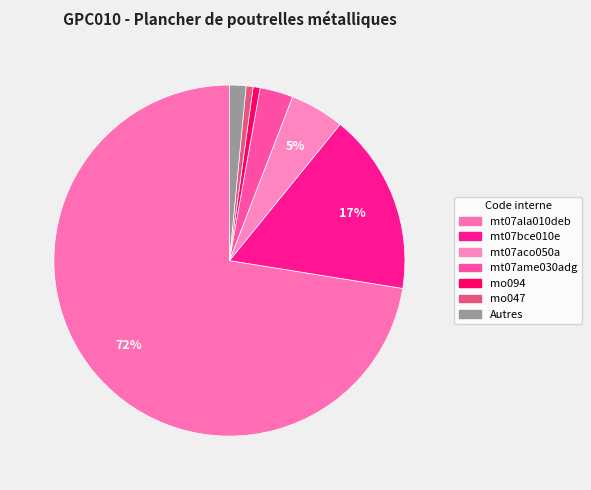

Which category accounts for the majority?

mt07ala010deb